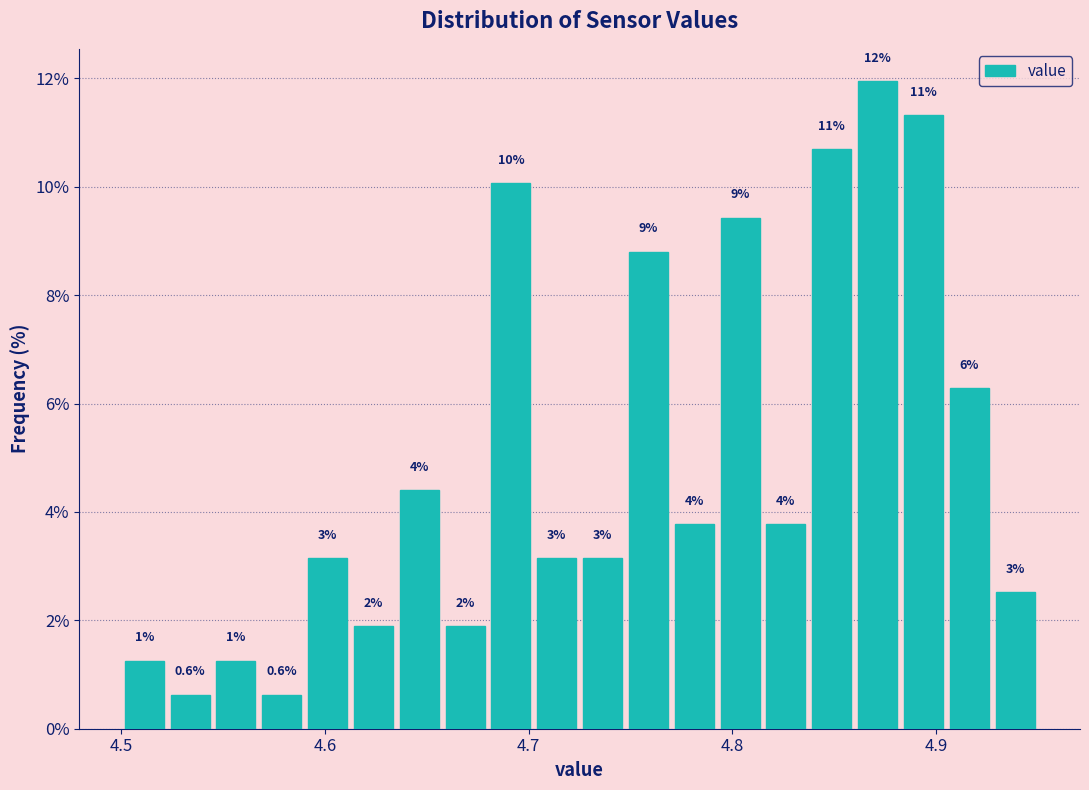

Read against the x-axis, roughly where is the centre of the tallest bar?

4.87